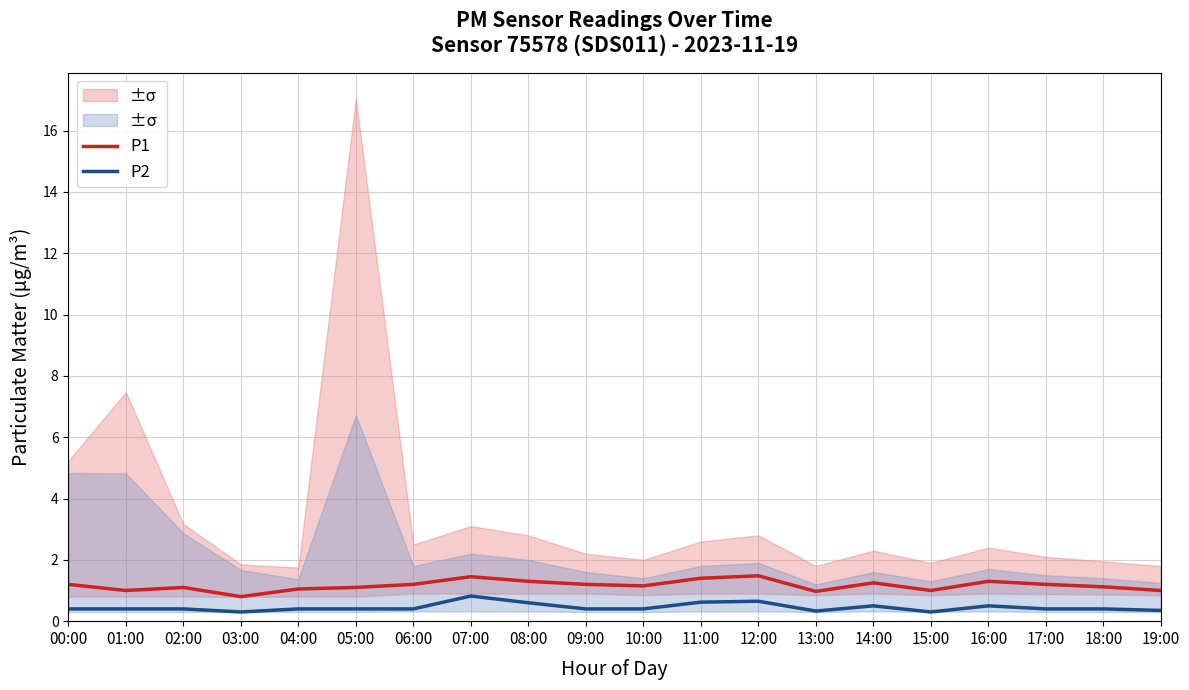

Rank the categories by P2 value from highest to lowest.

07:00, 12:00, 11:00, 08:00, 14:00, 16:00, 00:00, 01:00, 02:00, 04:00, 05:00, 06:00, 09:00, 10:00, 17:00, 18:00, 19:00, 13:00, 03:00, 15:00